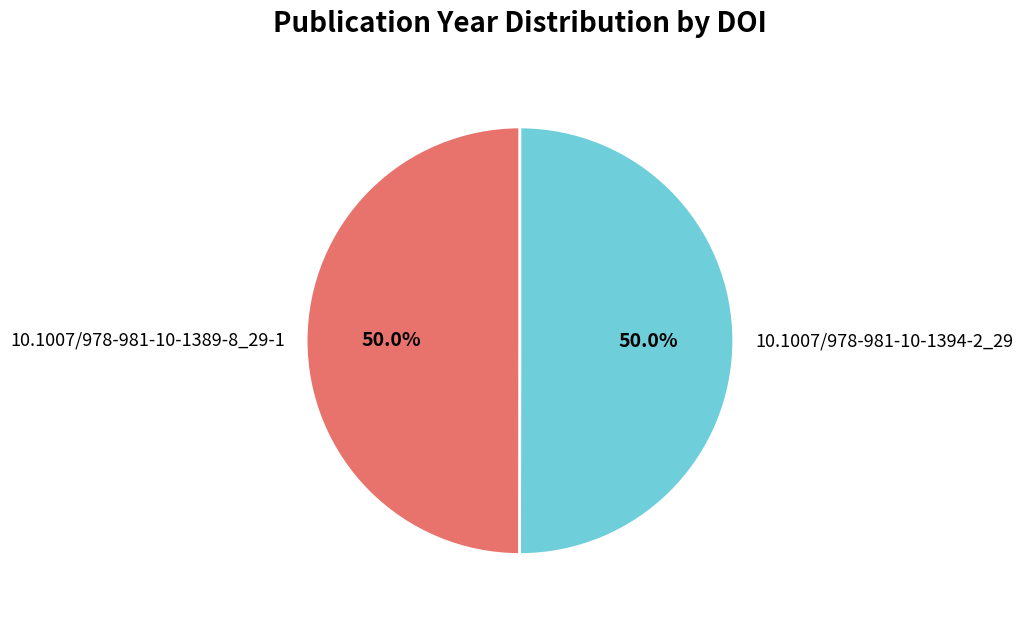

The 10.1007/978-981-10-1389-8_29-1 slice represents 50% of the pie. True or false?

True